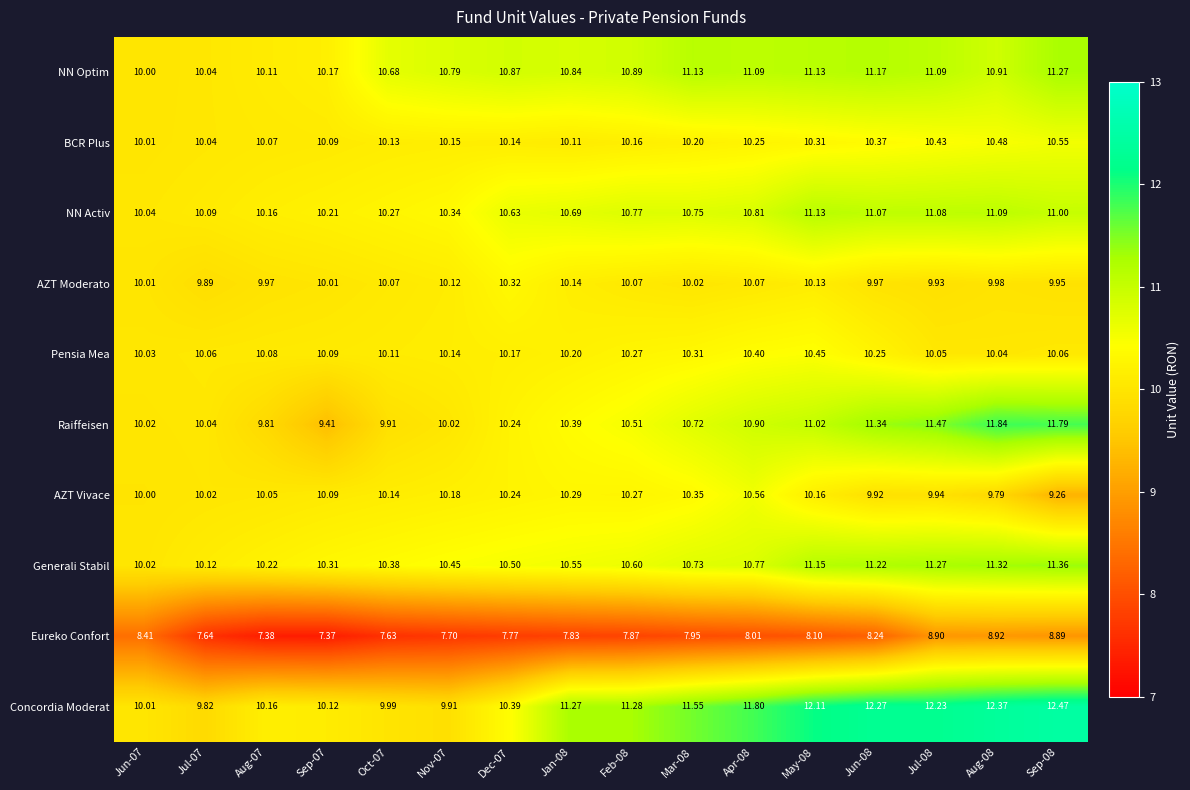

List the series in order of their peak value, lowest first.

Eureko Confort, AZT Moderato, Pensia Mea, BCR Plus, AZT Vivace, NN Activ, NN Optim, Generali Stabil, Raiffeisen, Concordia Moderat